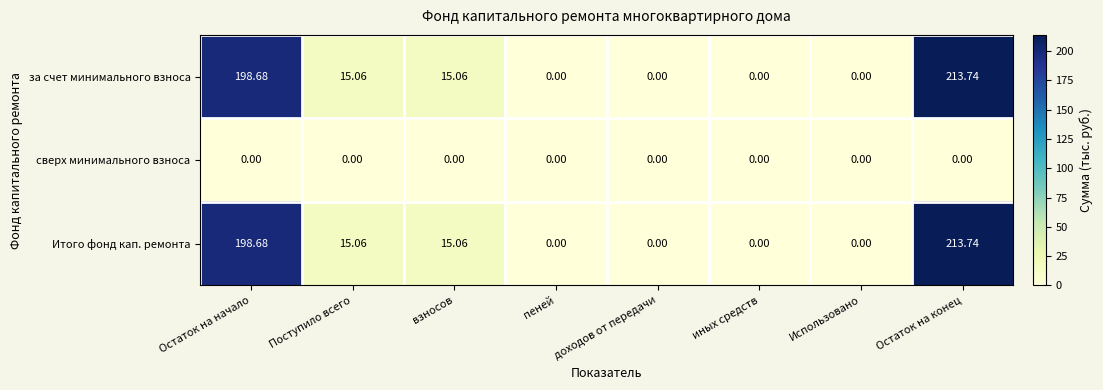

Is the value of сверх минимального взноса at Остаток на начало greater than the value of за счет минимального взноса at взносов?

No